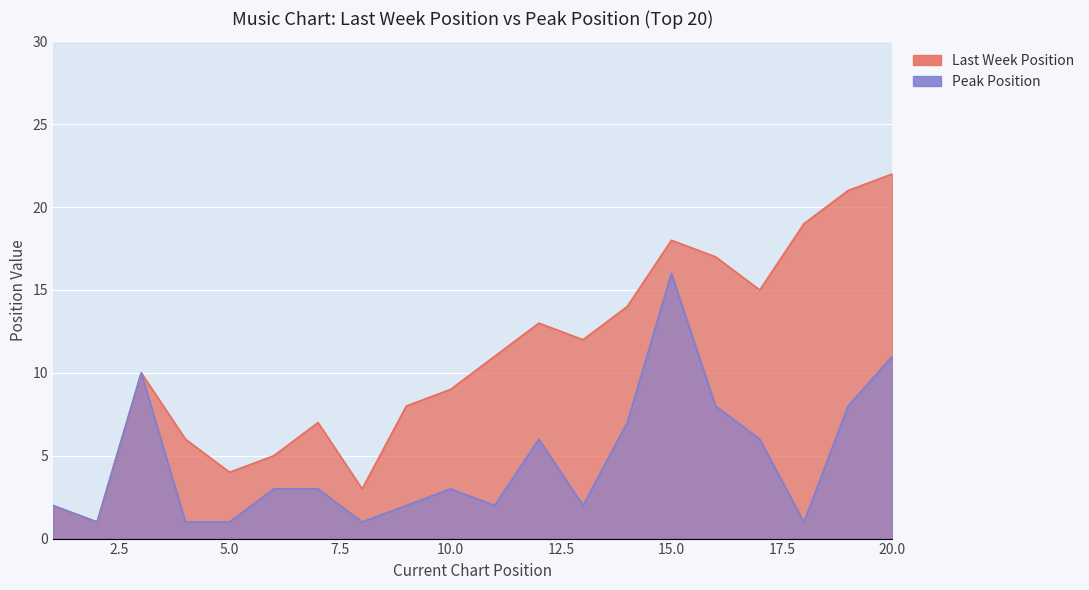

Which series changed the most between 4 and 16?

Last Week